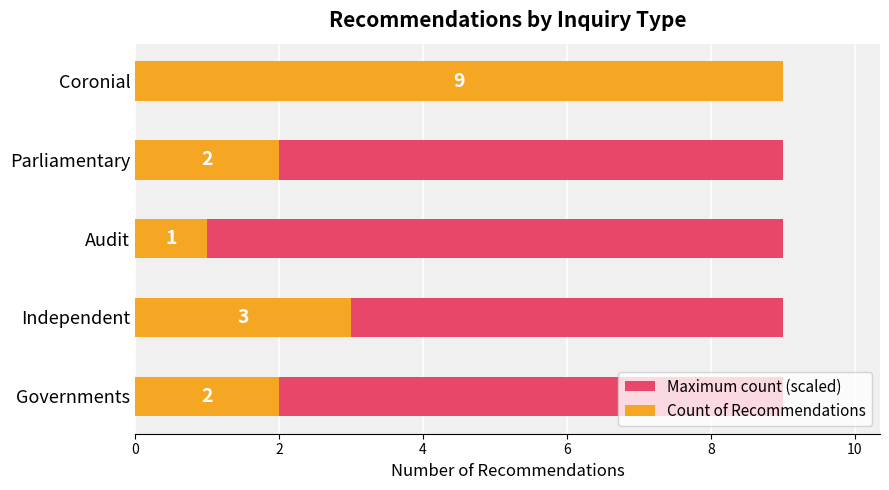

The value of Maximum count (scaled) at 8 is 0.2. True or false?

False